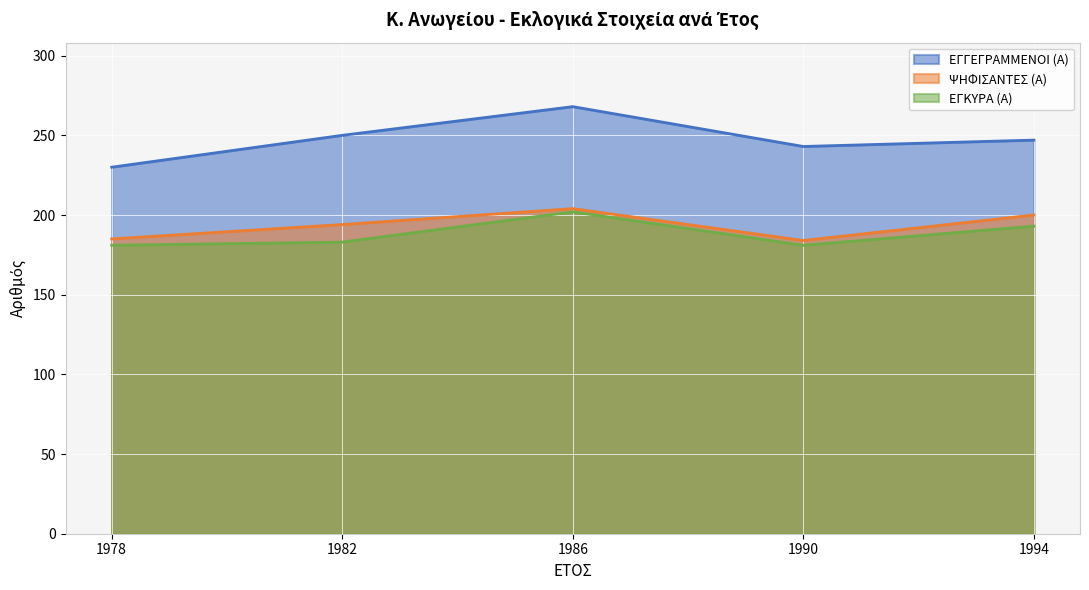

At which label is ΨΗΦΙΣΑΝΤΕΣ (Α) closest to 194?

1982